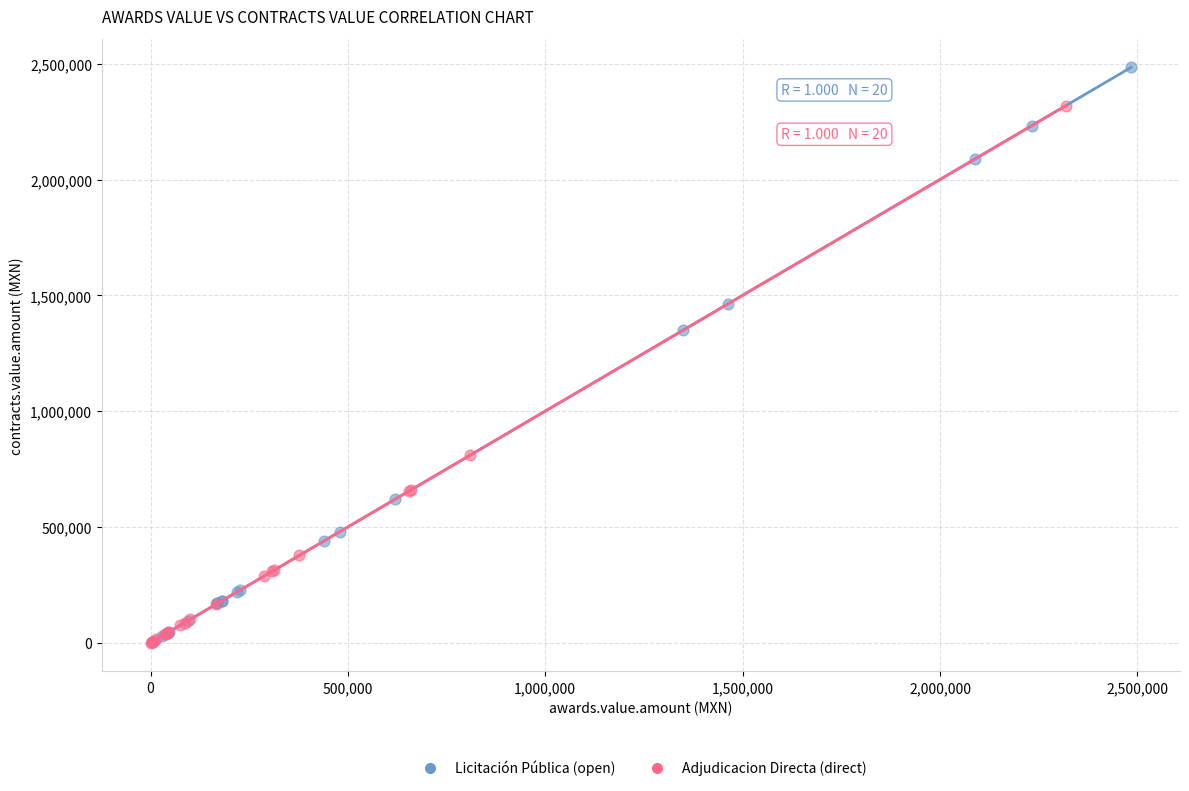

Which series has the largest Y range (max minus min)?

Licitación Pública (open)